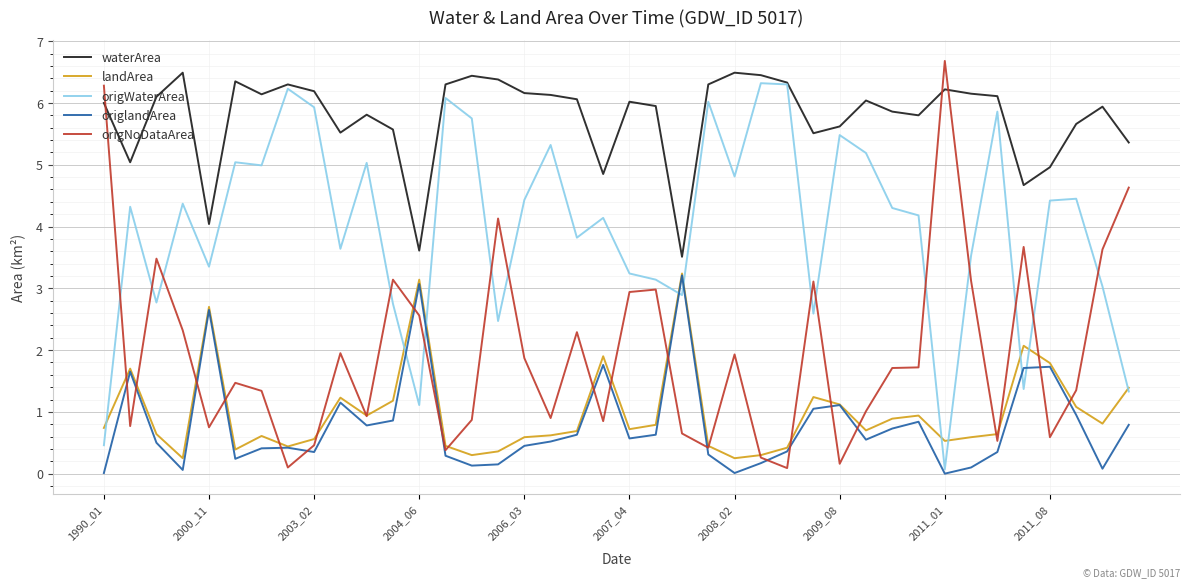

How many times do origNoDataArea and waterArea cross each other?

3